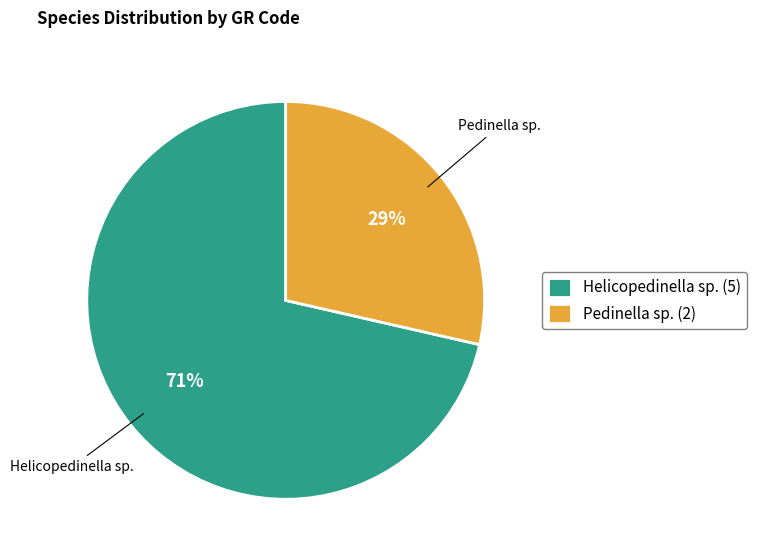

To the nearest percent, what is the average slice percentage?

50%